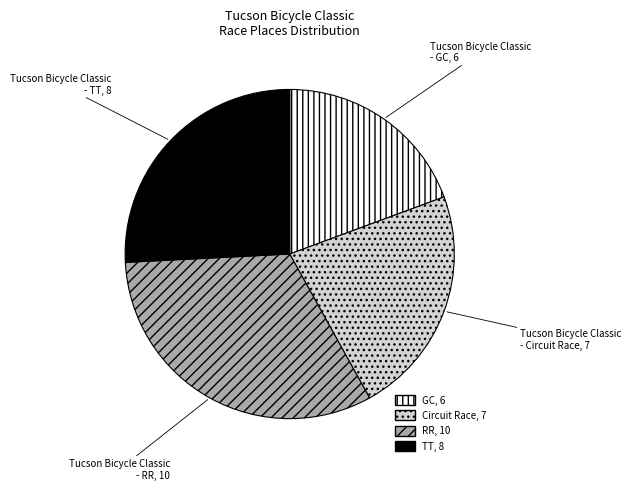

Does any single category account for the majority?

No